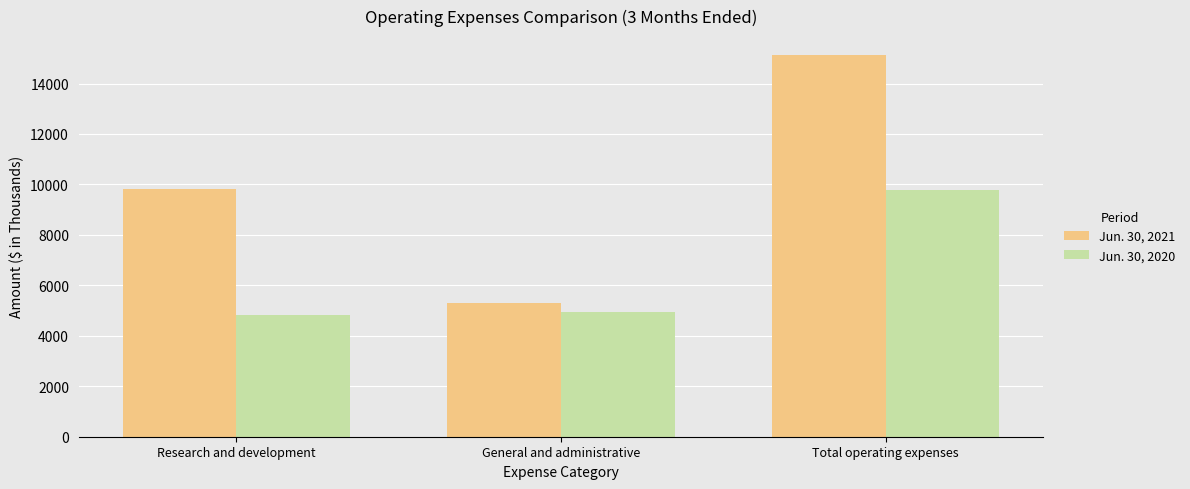

Reading right to left, list all the values displayed in this chart.

Jun. 30, 2021: Total operating expenses=15124	General and administrative=5300	Research and development=9824
Jun. 30, 2020: Total operating expenses=9769	General and administrative=4926	Research and development=4843